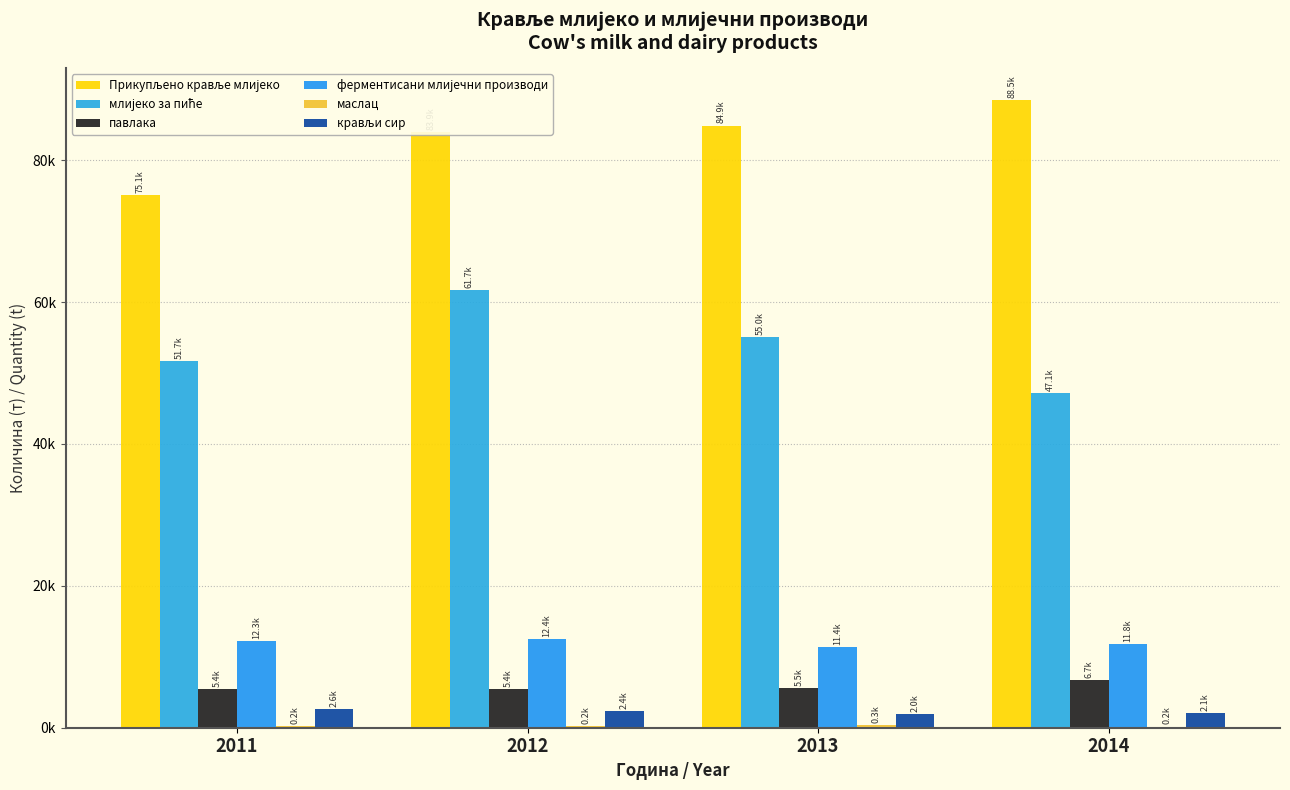

Are the bars horizontal?

No